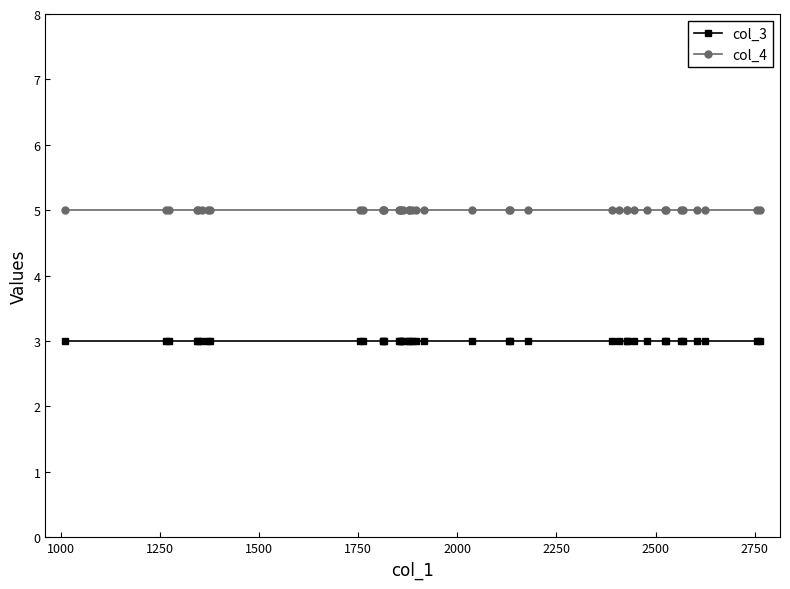

List the series in order of their overall mean, highest first.

col_4, col_3